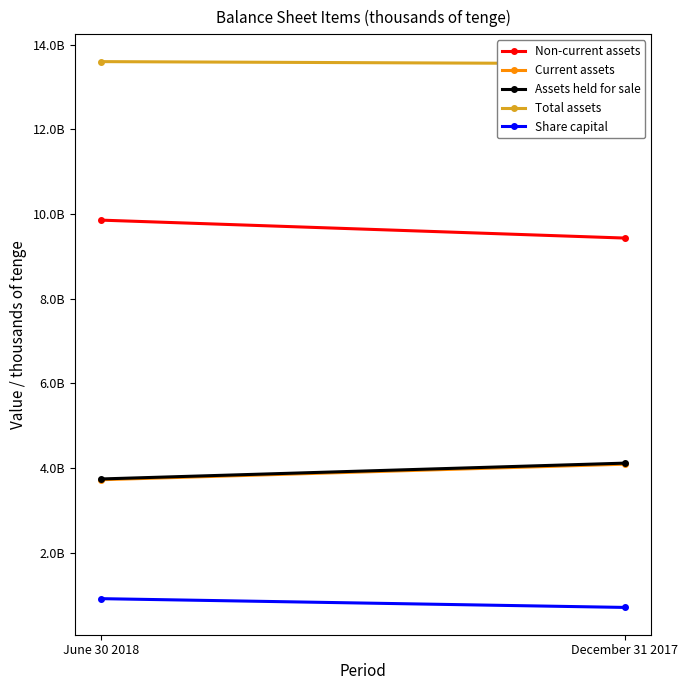

What is the sum of all Non-current assets values?

19288730267